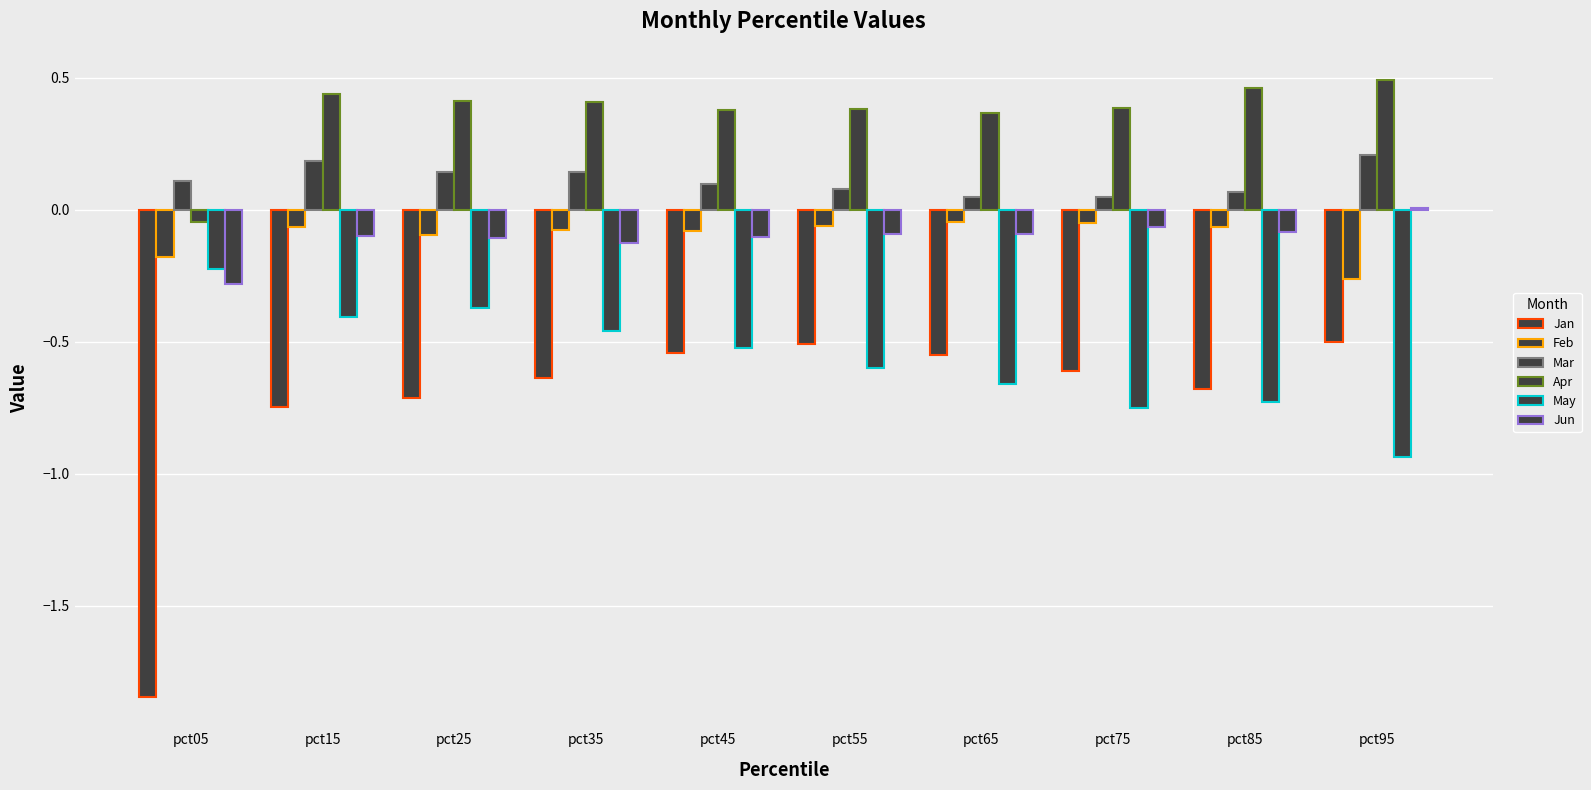

True or false: Jun has a value of -0.2 at pct35.

False